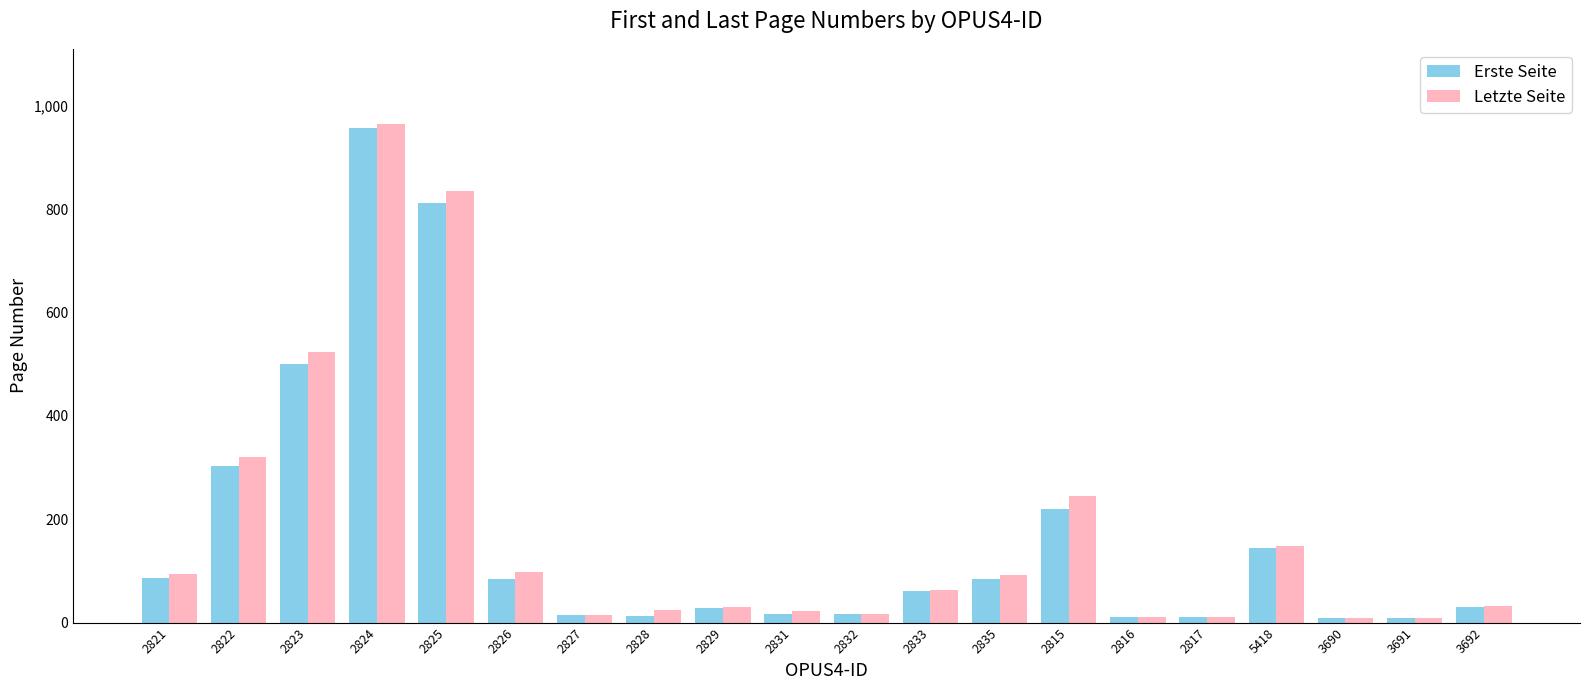

Which series changed the most between 2833 and 3690?

Letzte Seite